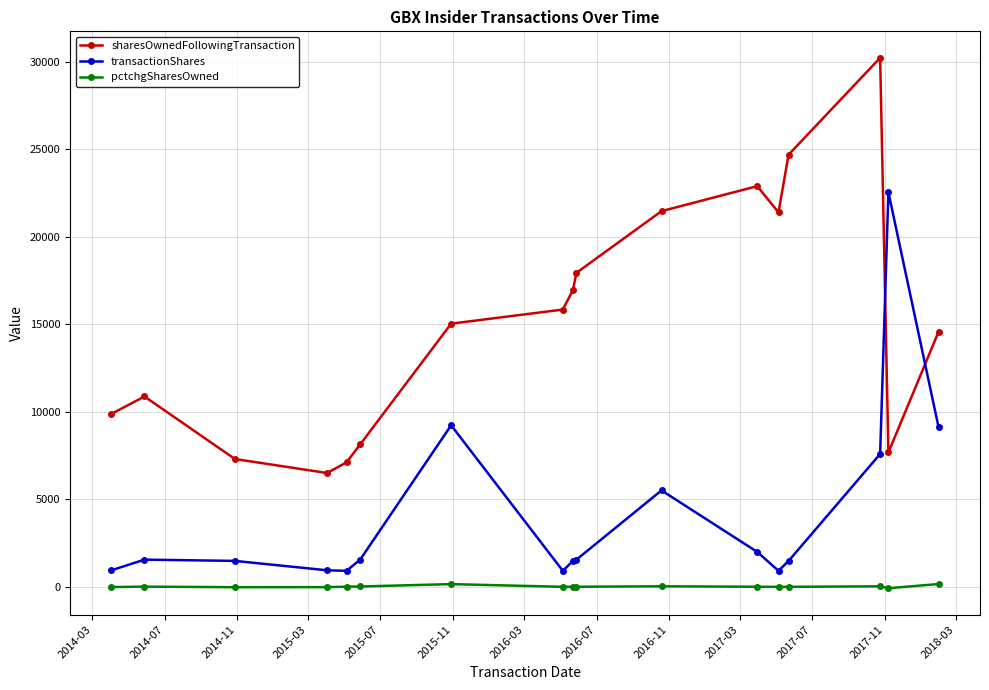

Which series has the largest total across all categories?

sharesOwnedFollowingTransaction